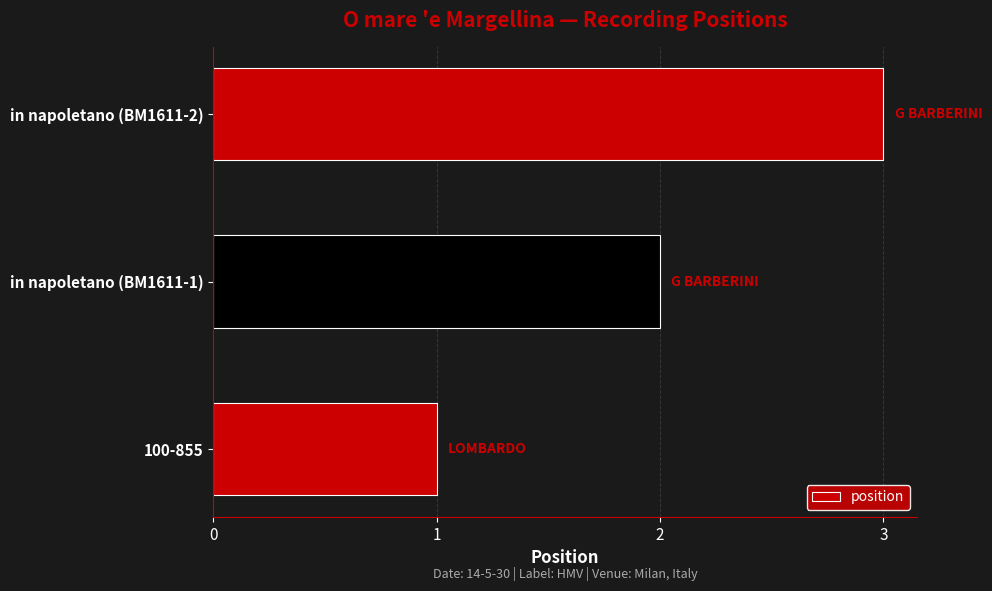

Which label corresponds to the largest value in the chart?

in napoletano (BM1611-2)